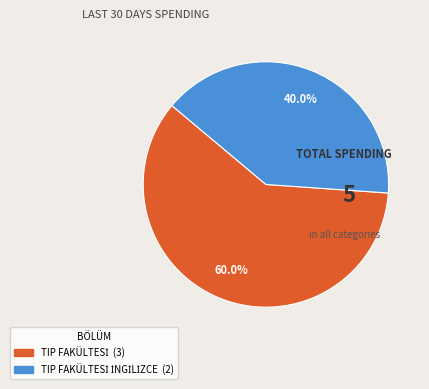

Does any single category account for the majority?

Yes